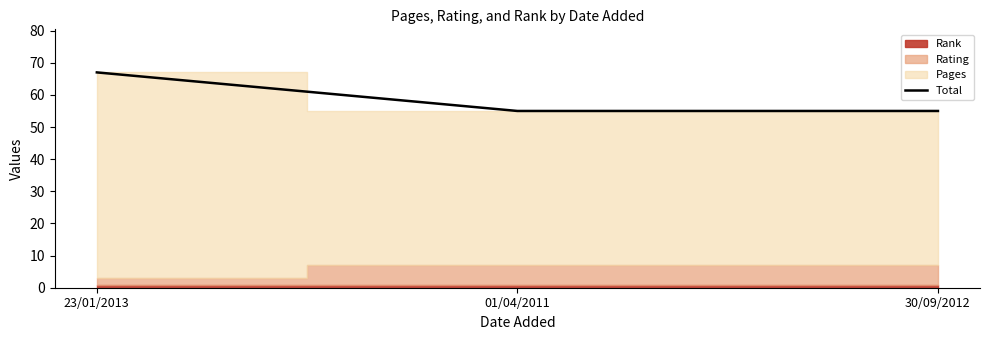

What is the label of the 1st point from the right?

30/09/2012